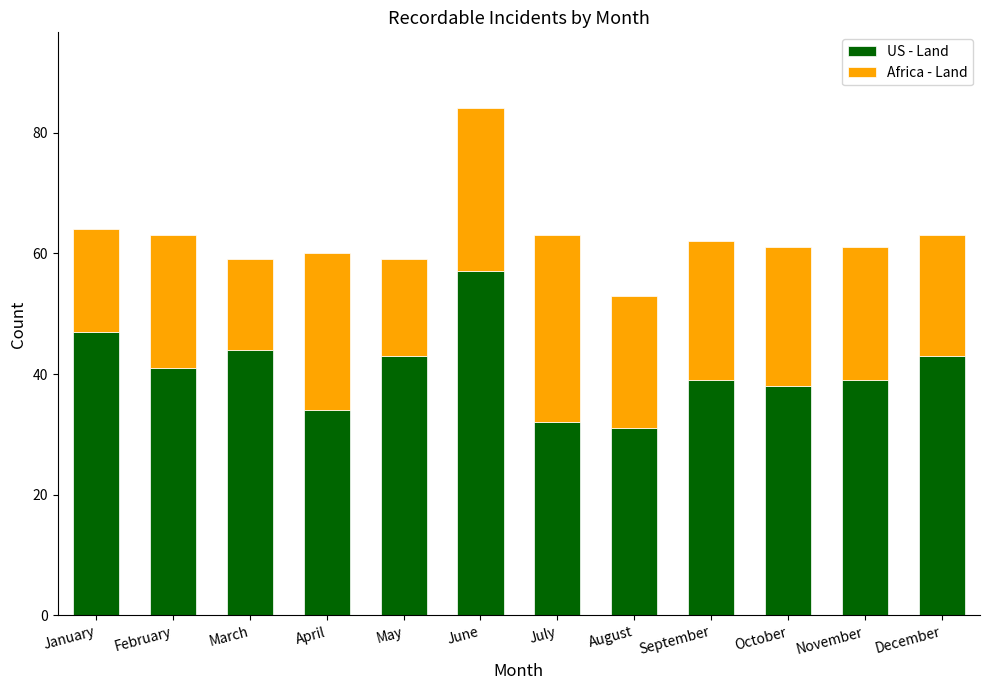

What is the minimum value for US - Land?

31